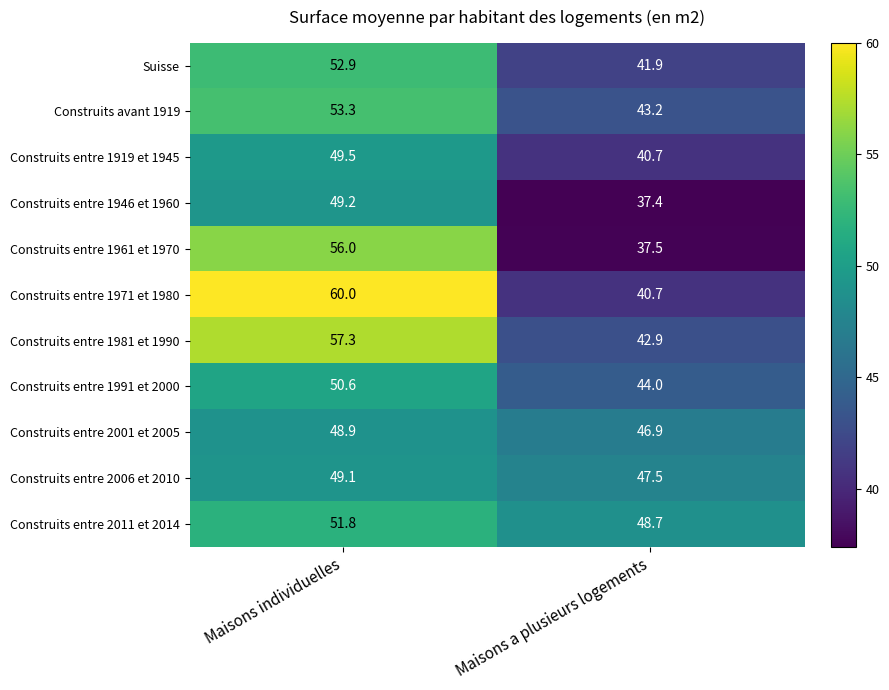

True or false: Construits avant 1919 has a value of 43.2 at Maisons a plusieurs logements.

True